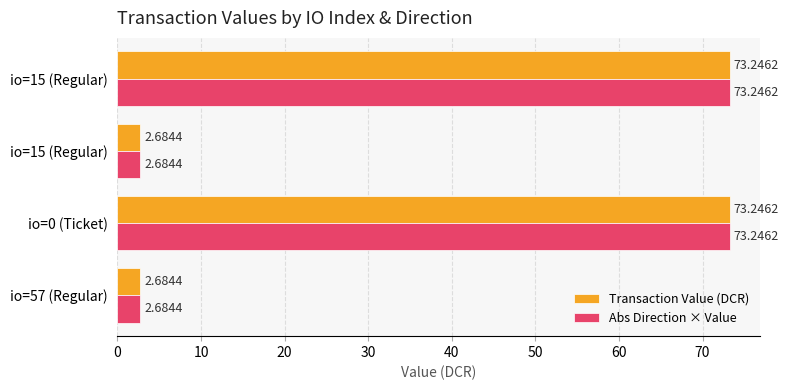

How many categories are shown in the chart?

4